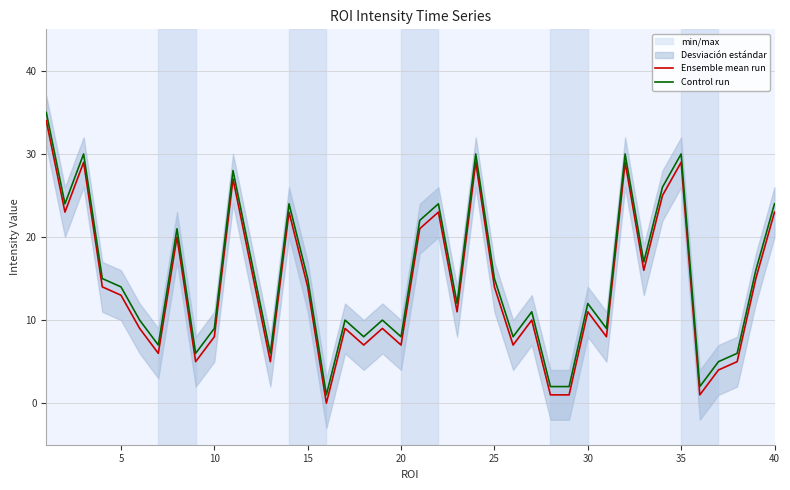

How many interior local valleys does the Control run series have?

12